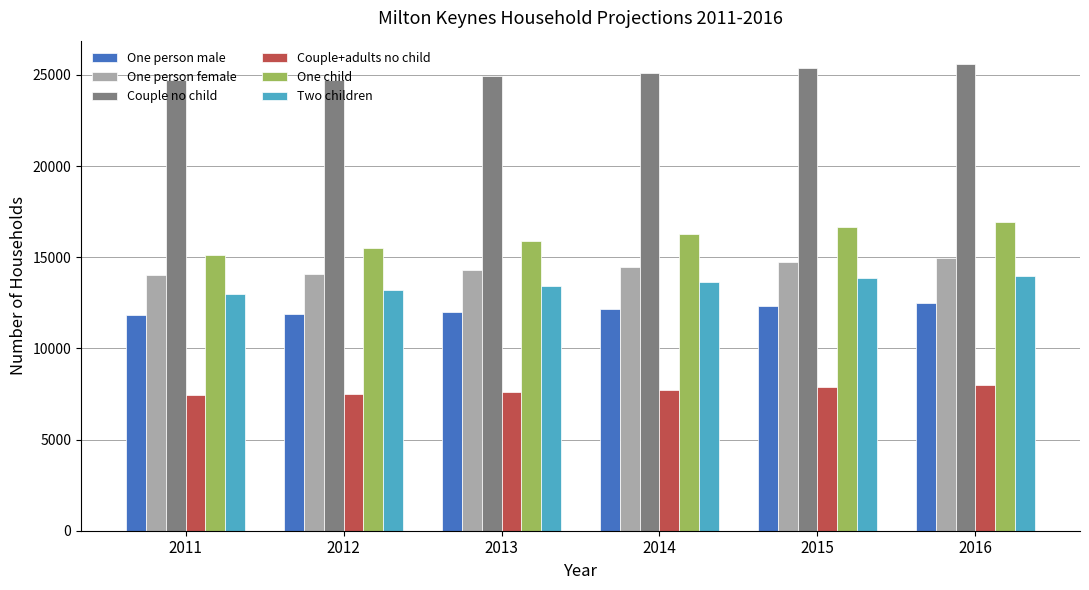

What is the difference between the maximum and minimum values in the Couple+adults no child series?

528.5